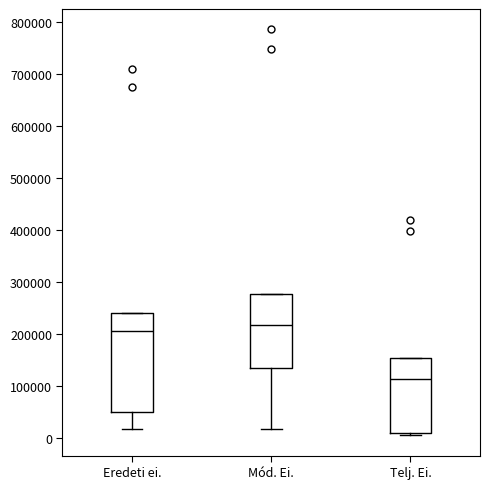

Which box is the tallest, from its lower edge to its upper edge?

Eredeti ei.